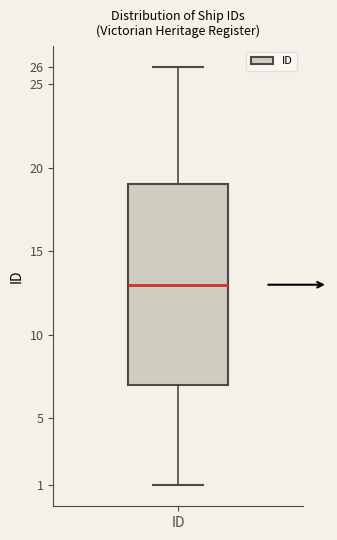

Read this box plot against the y-axis: the position of the median line, the range covered by the box, and the ends of both whiskers. The values are not printed on the chart, so give them approximately, as read against the axis.

median 13, box 7 to 19, whiskers 1 to 26